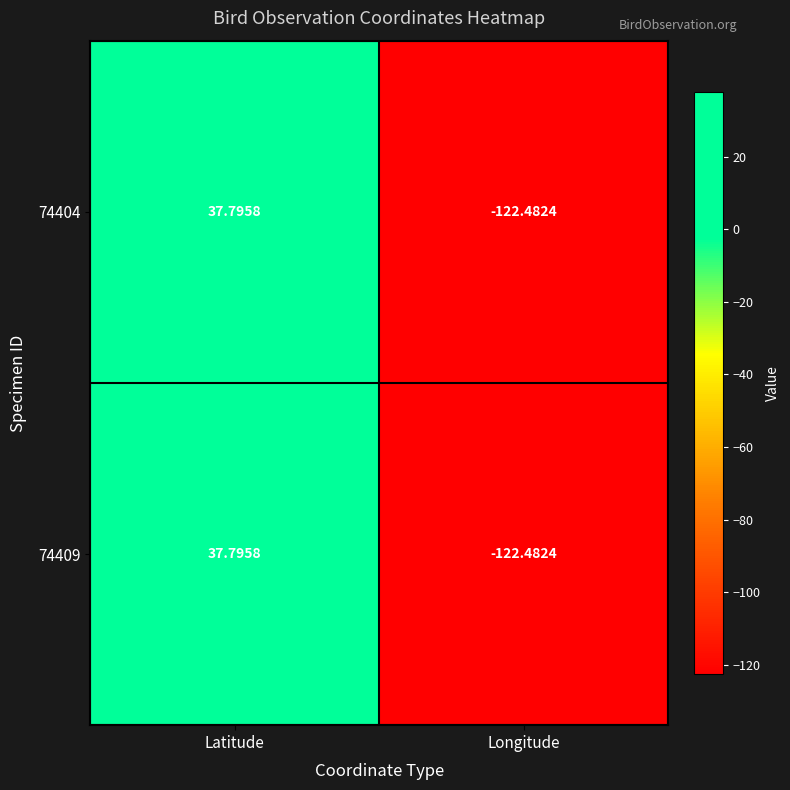

Which label corresponds to the smallest value in the chart?

Longitude